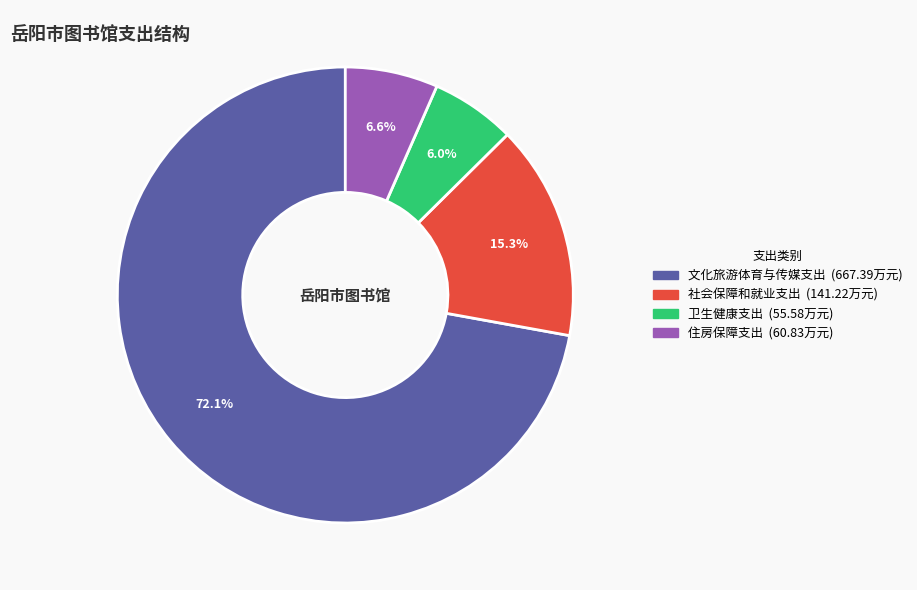

Is it true that 住房保障支出 is 1% of the pie?

False